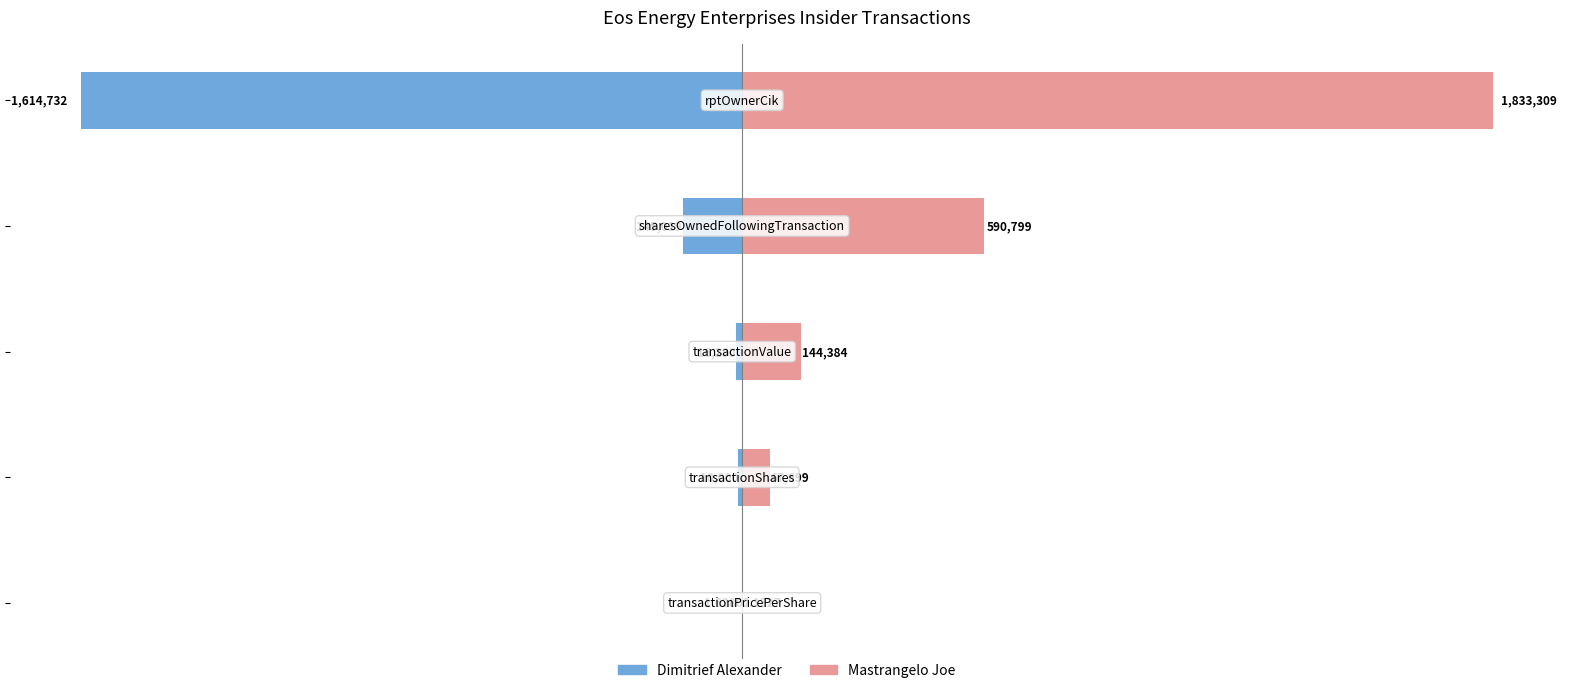

Does the chart contain any negative values?

Yes